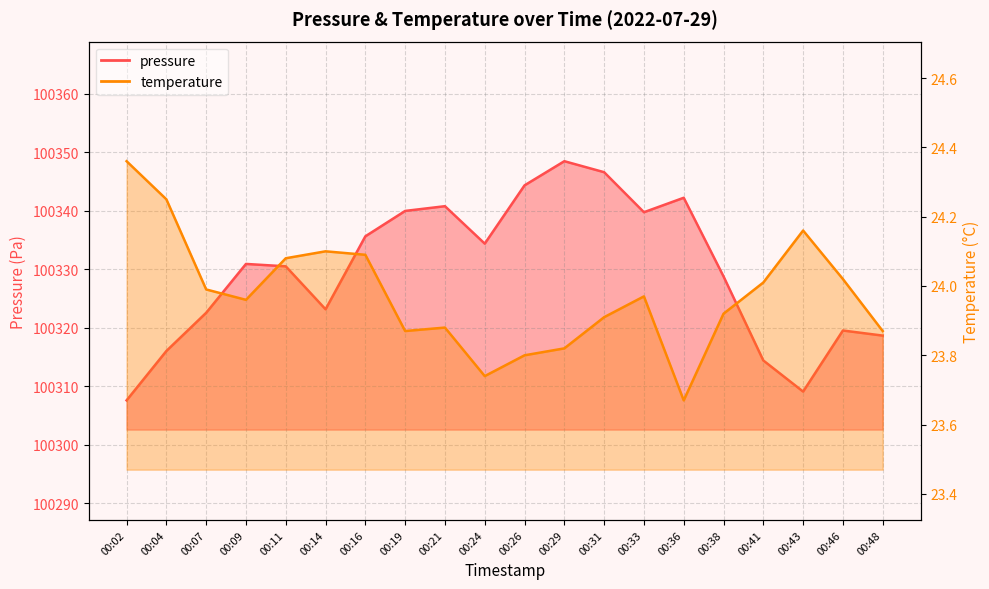

True or false: temperature has more than 2 interior local peaks.

True